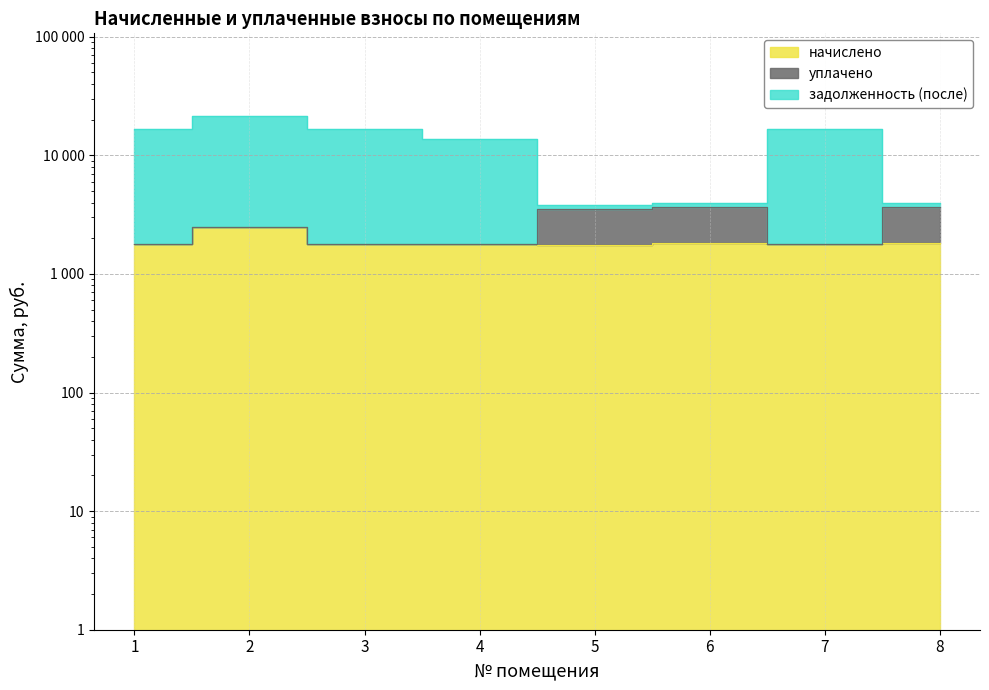

Read the задолженность (после) value at 5.

3790.8